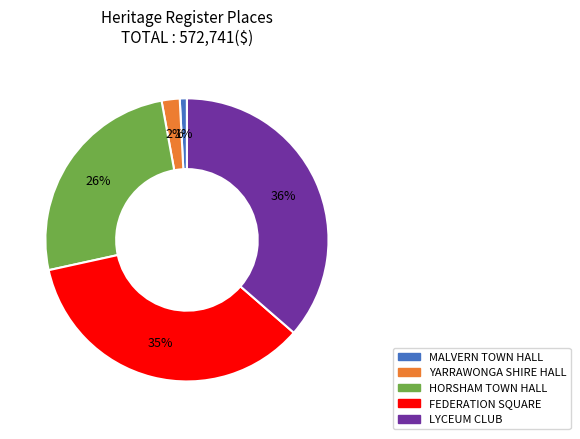

How many segments does this pie chart have?

5